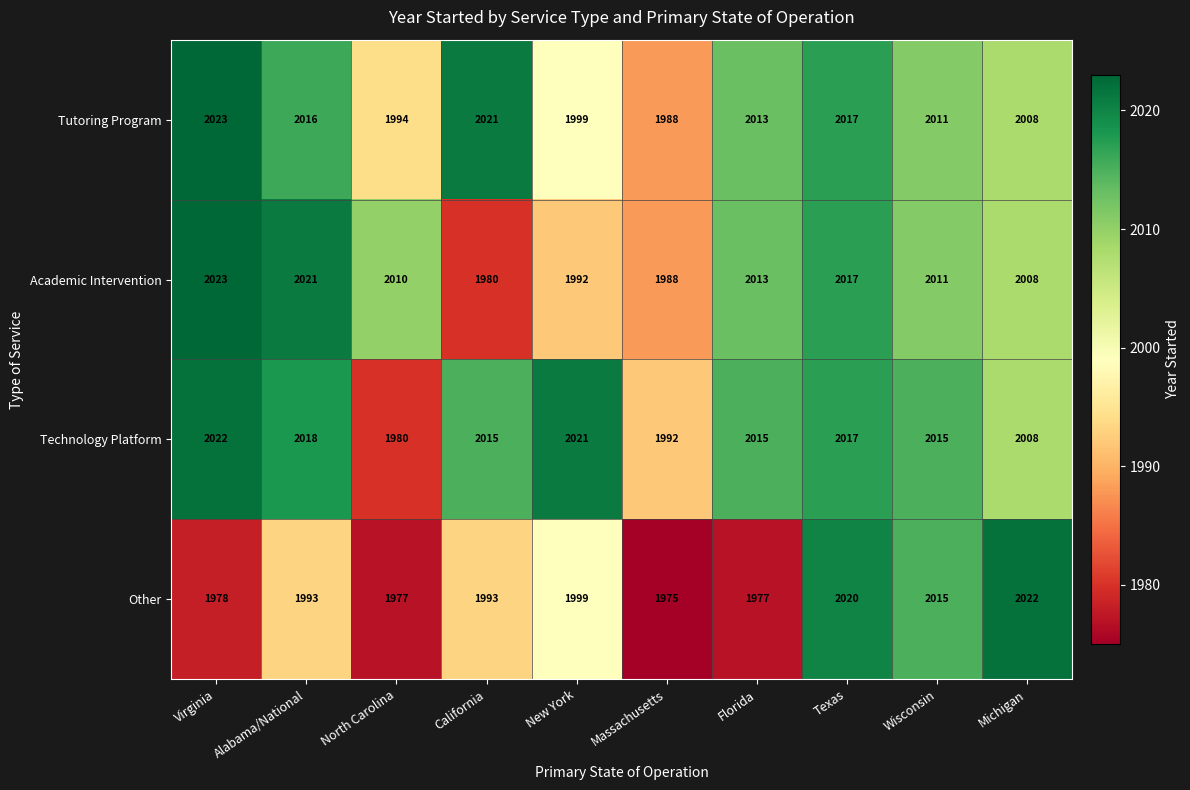

True or false: Other has a value of 1977 at North Carolina.

True